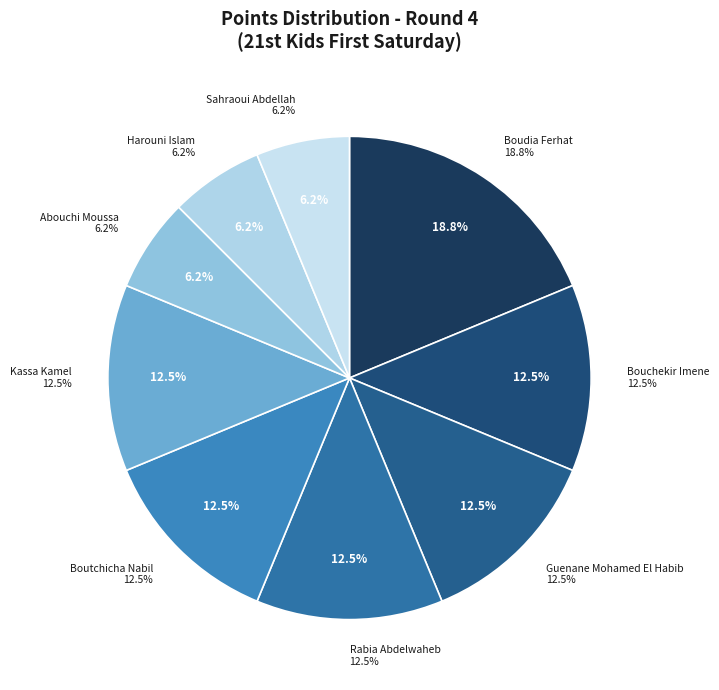

What is the total percentage of Harouni Islam and Sahraoui Abdellah?

12.5%